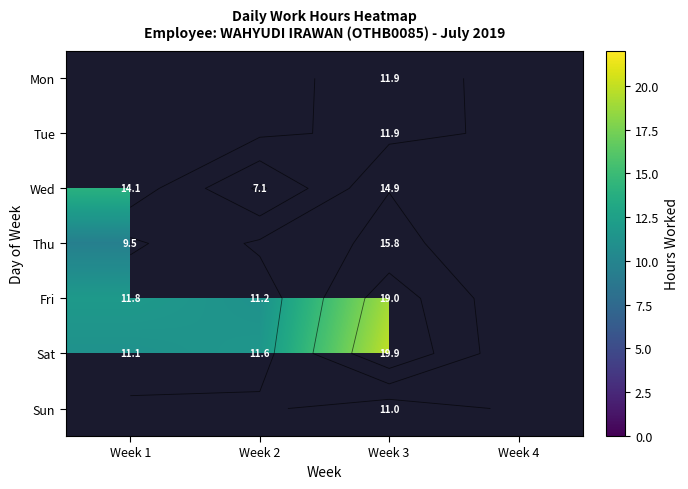

Rank the series by their maximum value, from highest to lowest.

Sat, Sun, Fri, Thu, Mon, Tue, Wed